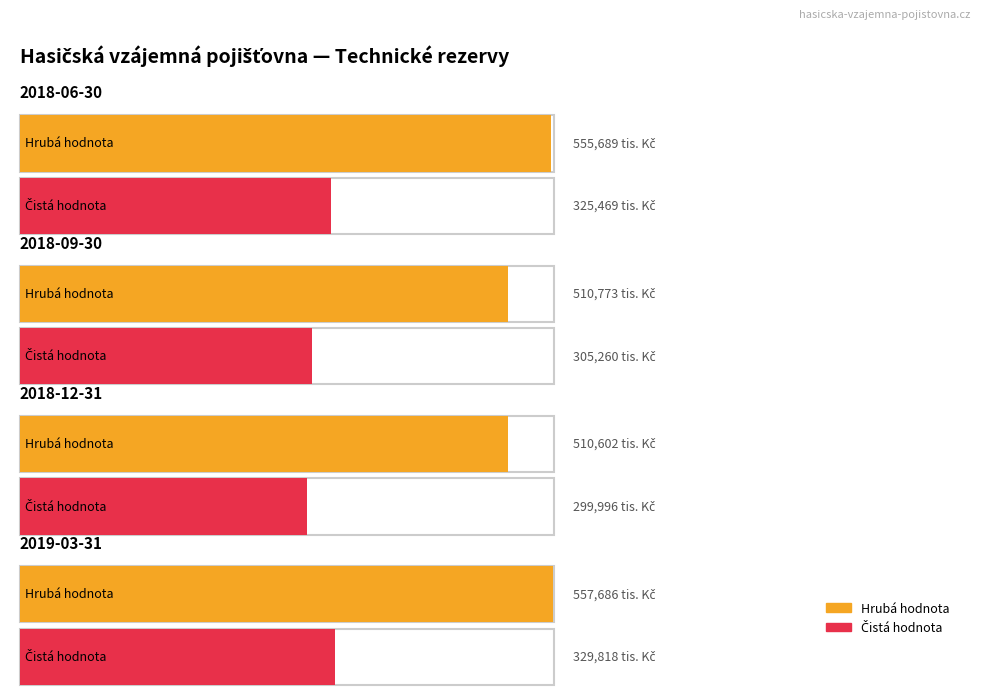

Which has a higher value, 2019-03-31 or 2018-09-30?

2019-03-31